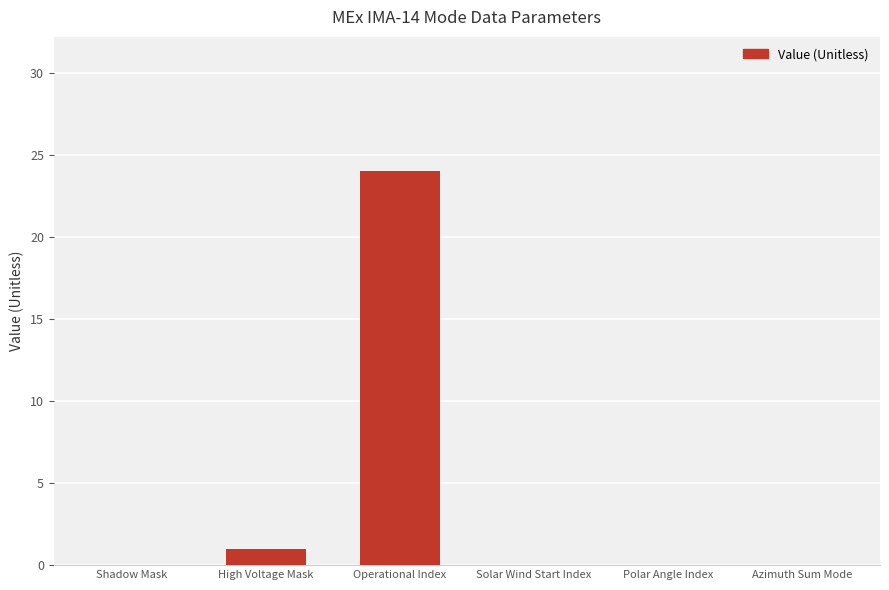

Count the number of categories in the chart.

6